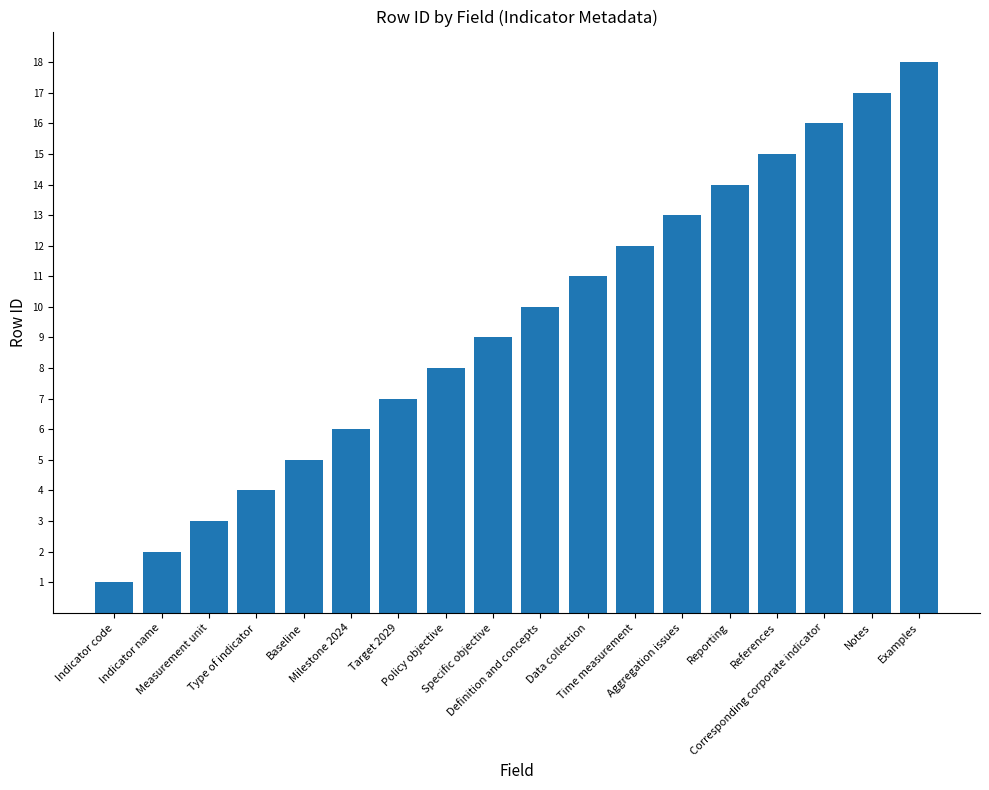

How many series are shown in this chart?

1